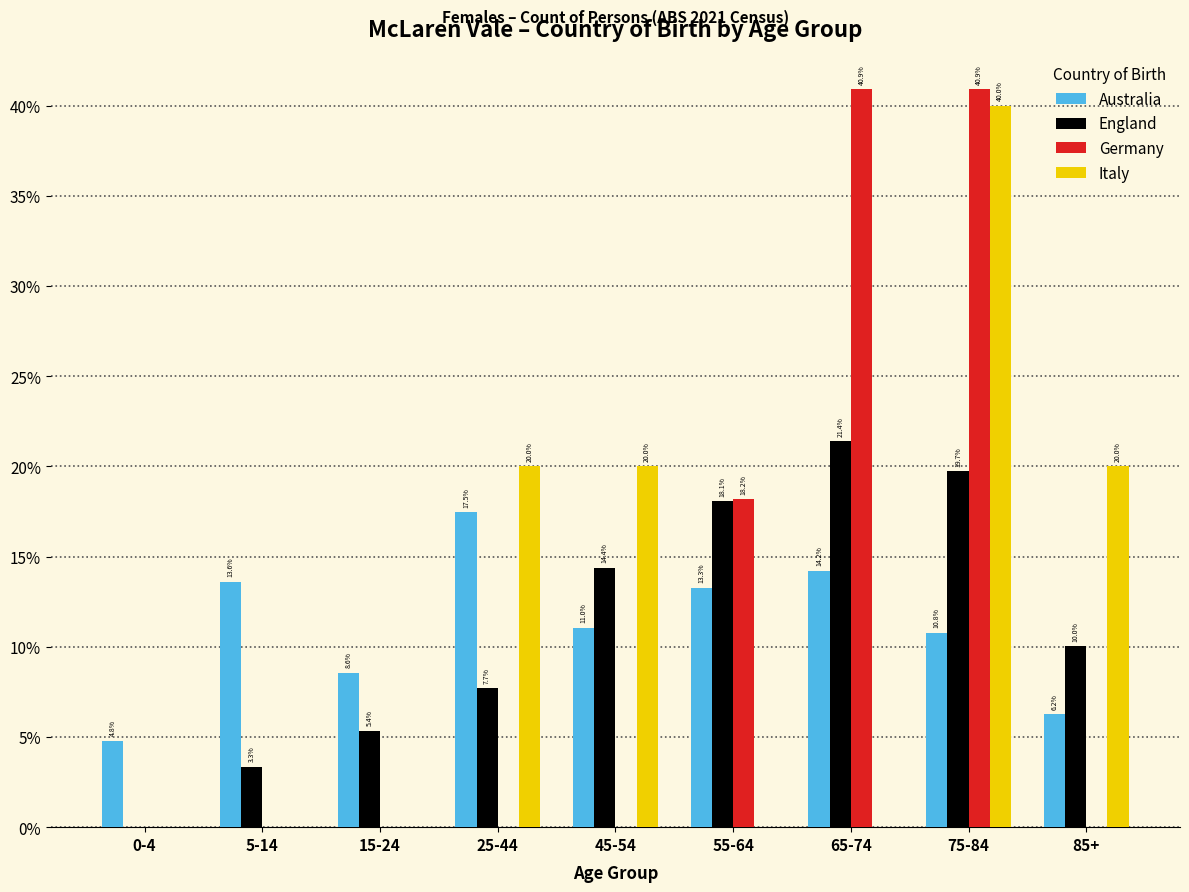

Between 5-14 and 45-54, which series saw the biggest shift?

Italy